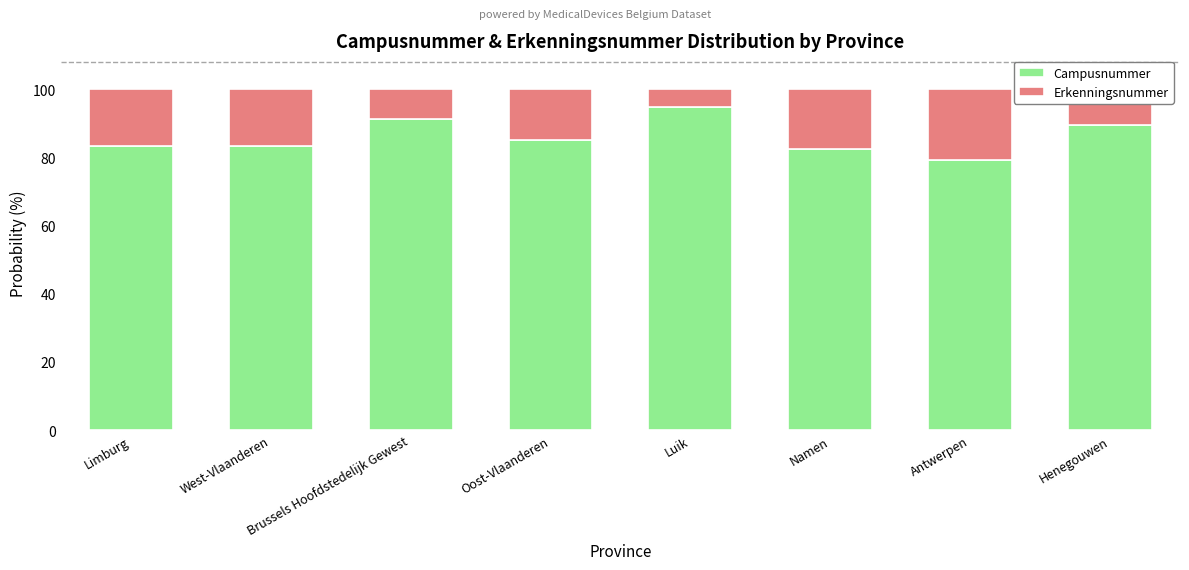

The value of Campusnummer at Oost-Vlaanderen is 20.3. True or false?

False